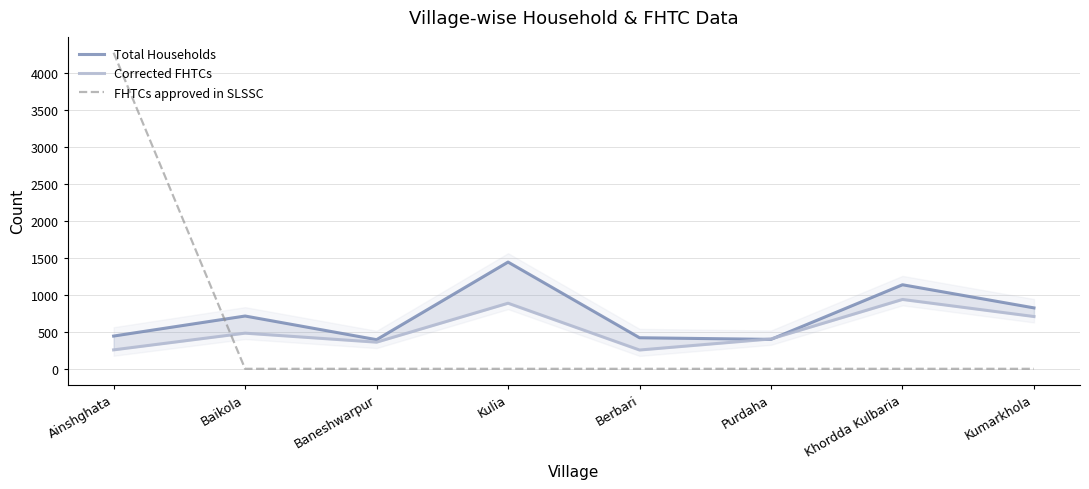

How many lines are shown in the chart?

3